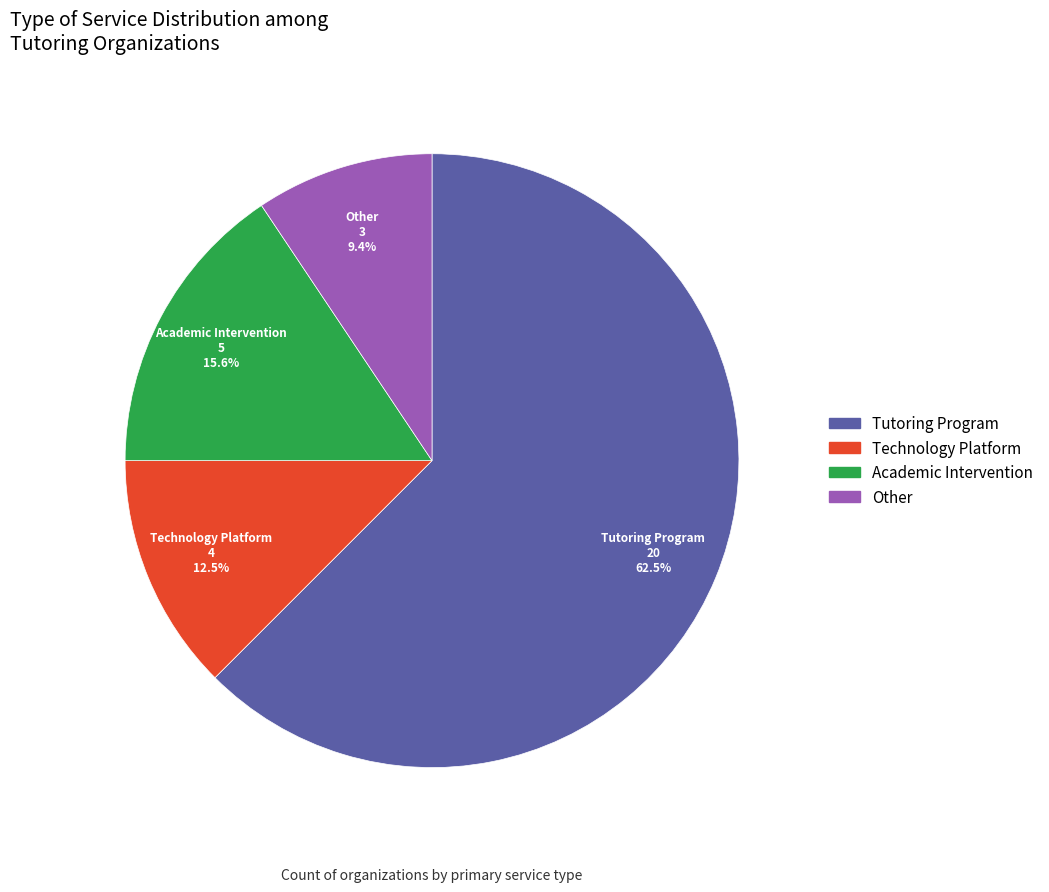

What is the largest slice in the pie chart?

Tutoring Program